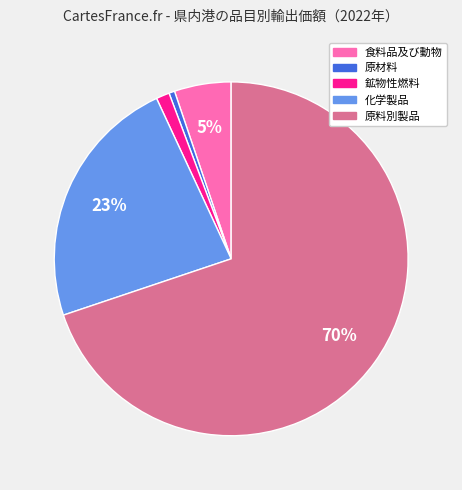

How many slices are in this pie chart?

5